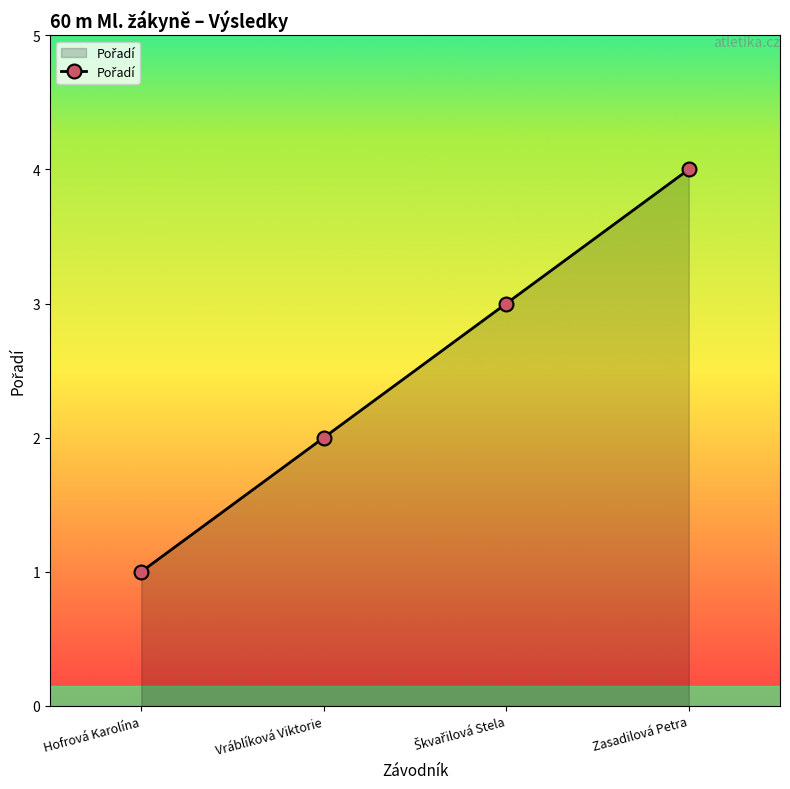

Between Hofrová Karolína and Vráblíková Viktorie, which is larger?

Vráblíková Viktorie